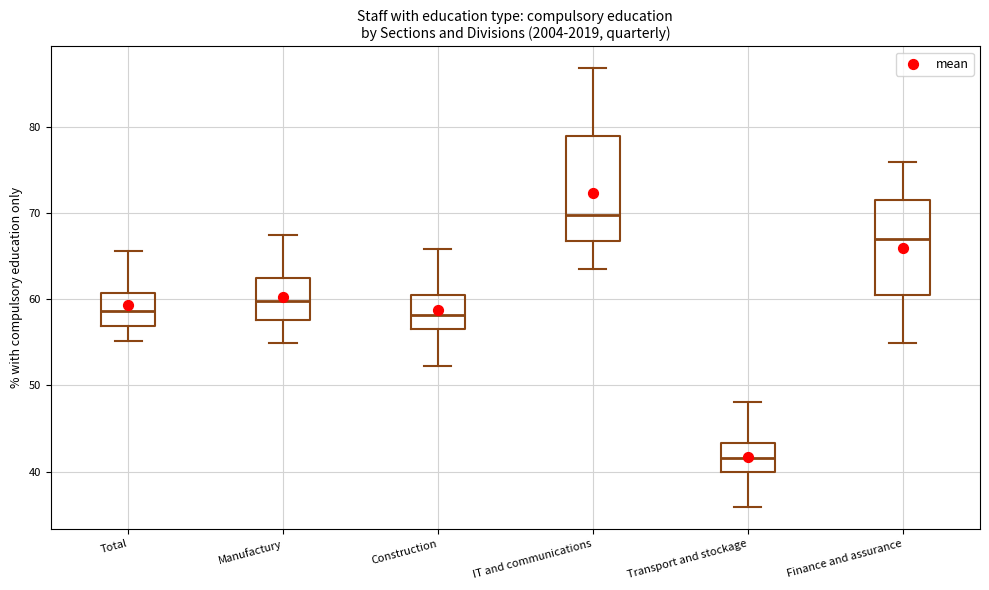

Where is the upper edge of the box for Construction on the y-axis? The values are not printed on the chart, so give them approximately, as read against the axis.

61